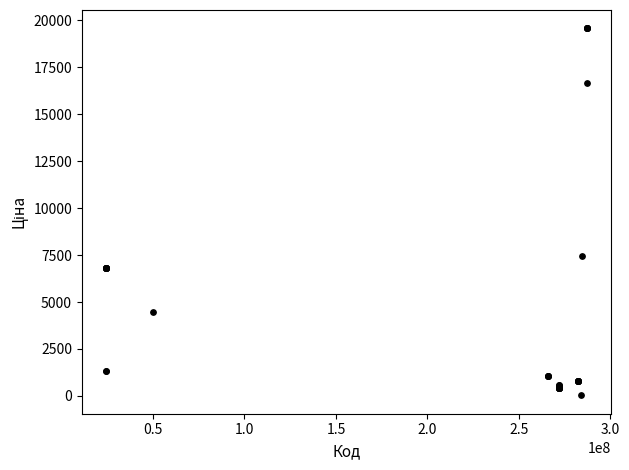

What Y value in the scatter plot is closest to 9798?

7444.6